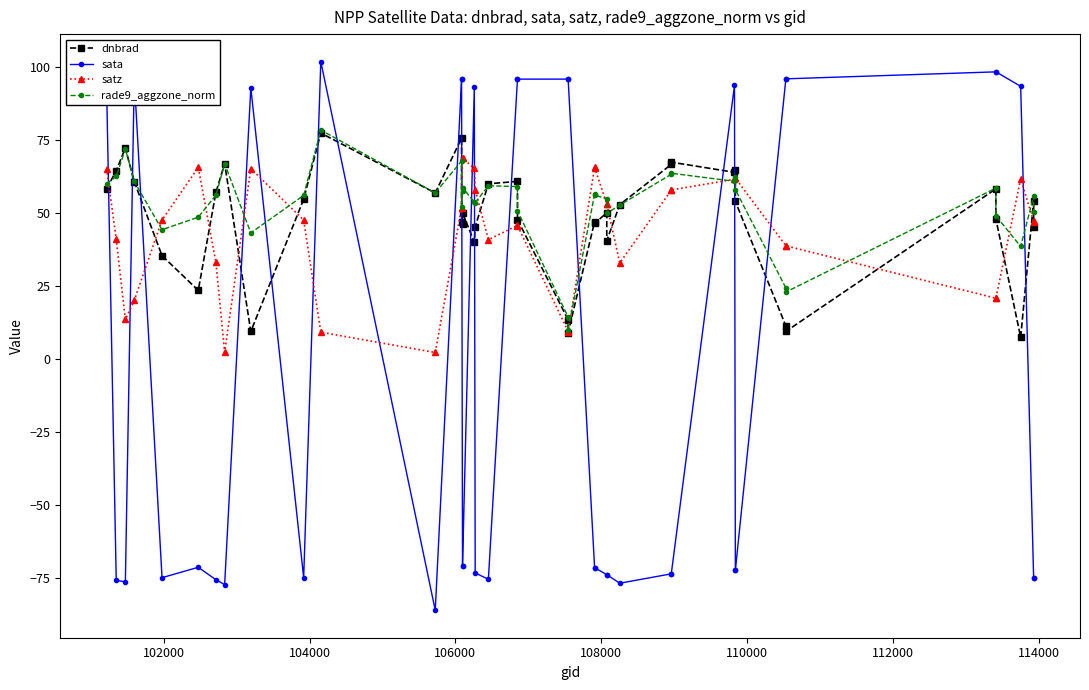

At how many categories does at least one series exceed 38?

40